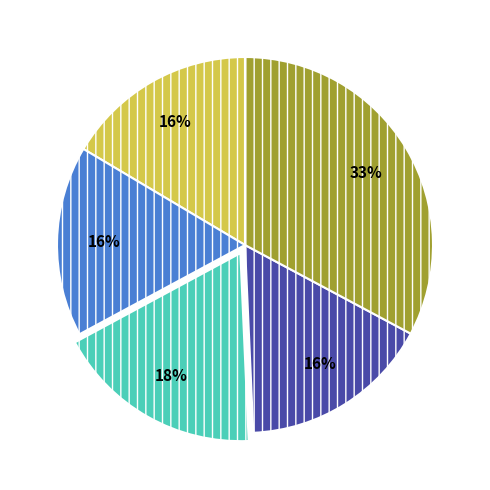

To the nearest percent, what is the average slice percentage?

20%